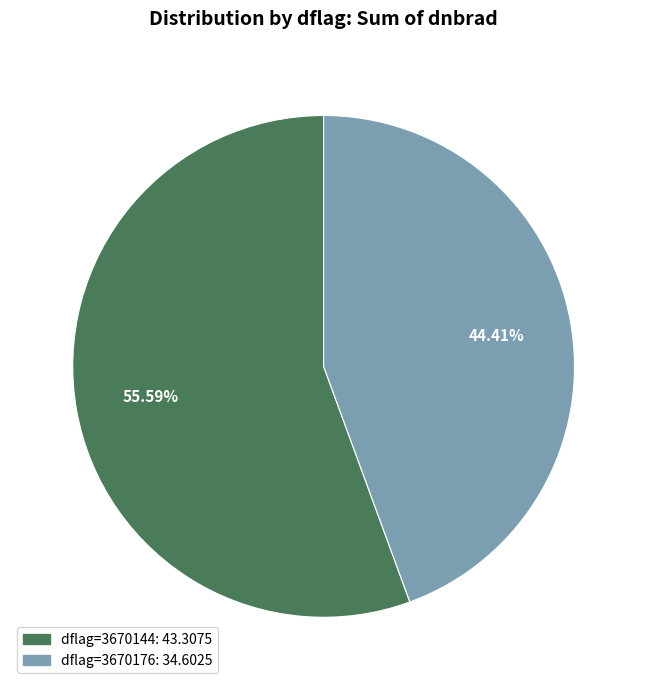

Does any single category account for the majority?

Yes